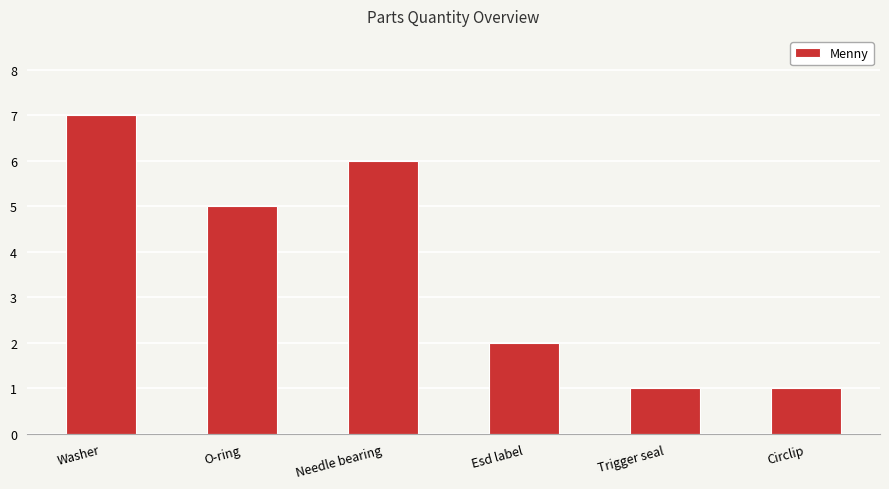

What is the sum of the values at O-ring and Circlip?

6